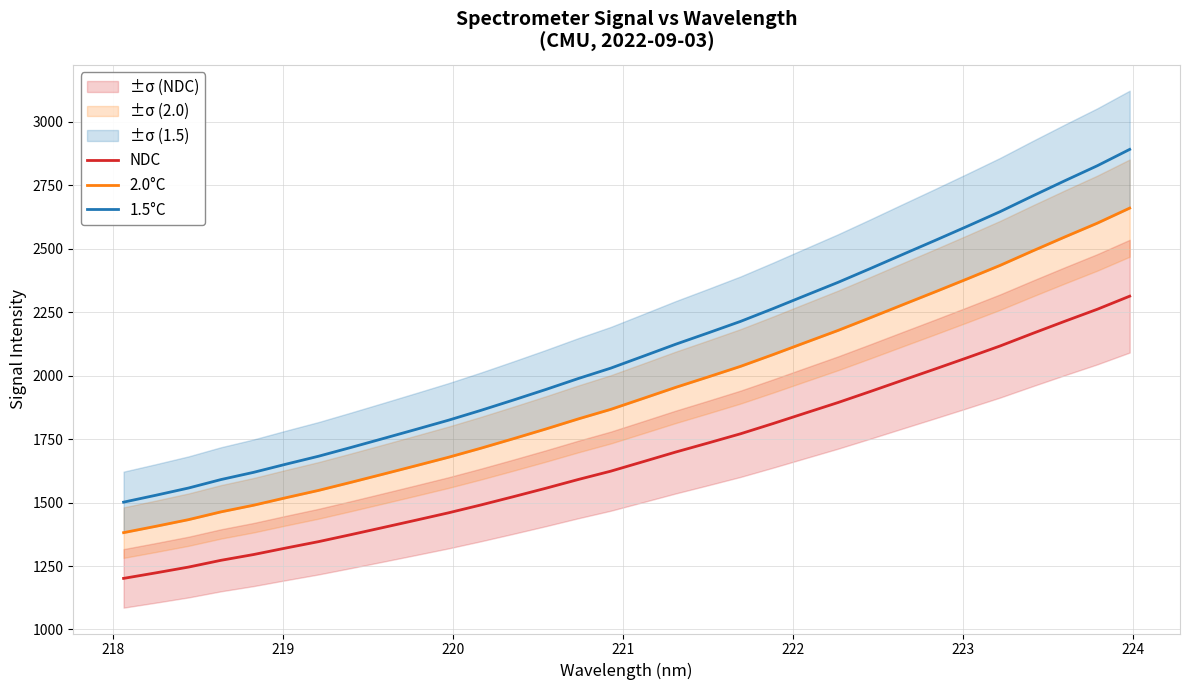

What is the highest value of the 1.5°C series?

2891.5